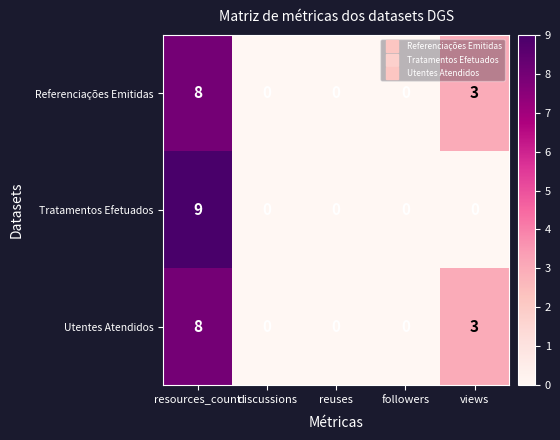

Reading right to left, what are all the values shown in this chart?

Referenciações Emitidas: views=3	followers=0	reuses=0	discussions=0	resources_count=8
Tratamentos Efetuados: views=0	followers=0	reuses=0	discussions=0	resources_count=9
Utentes Atendidos: views=3	followers=0	reuses=0	discussions=0	resources_count=8